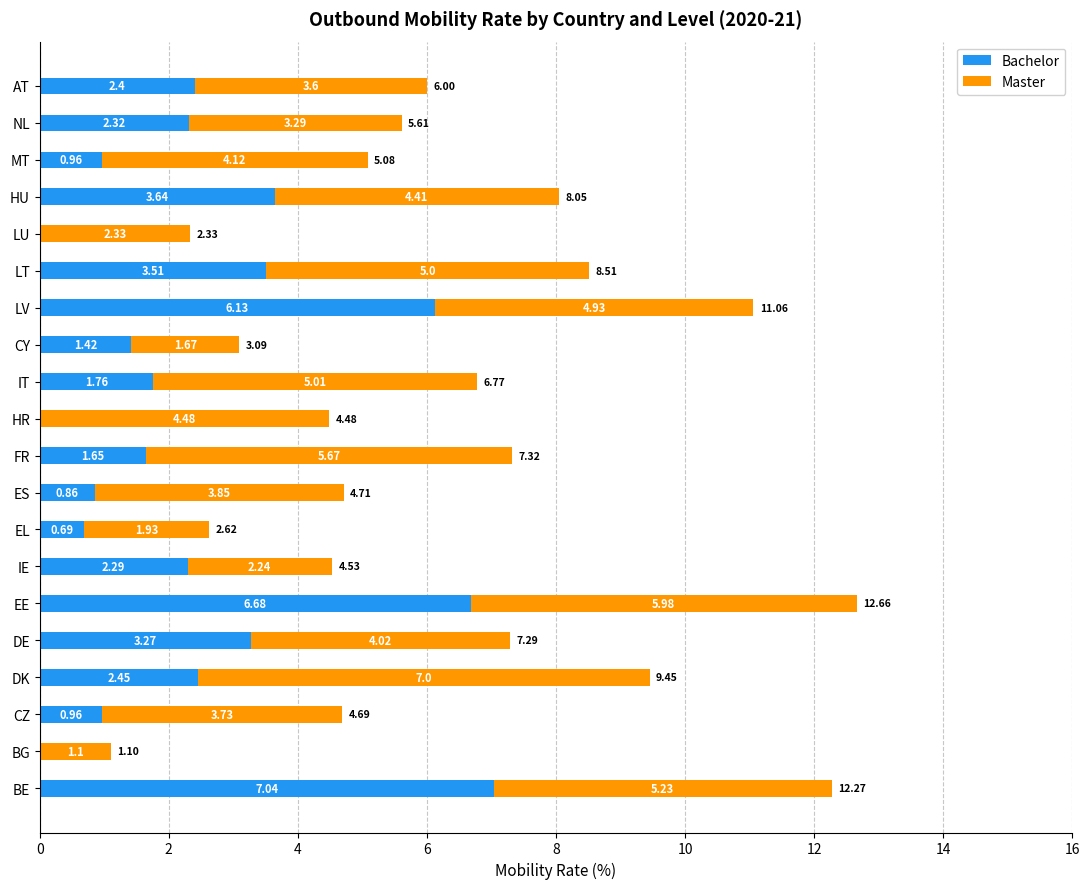

Where is Bachelor nearest to the value 3?

DE